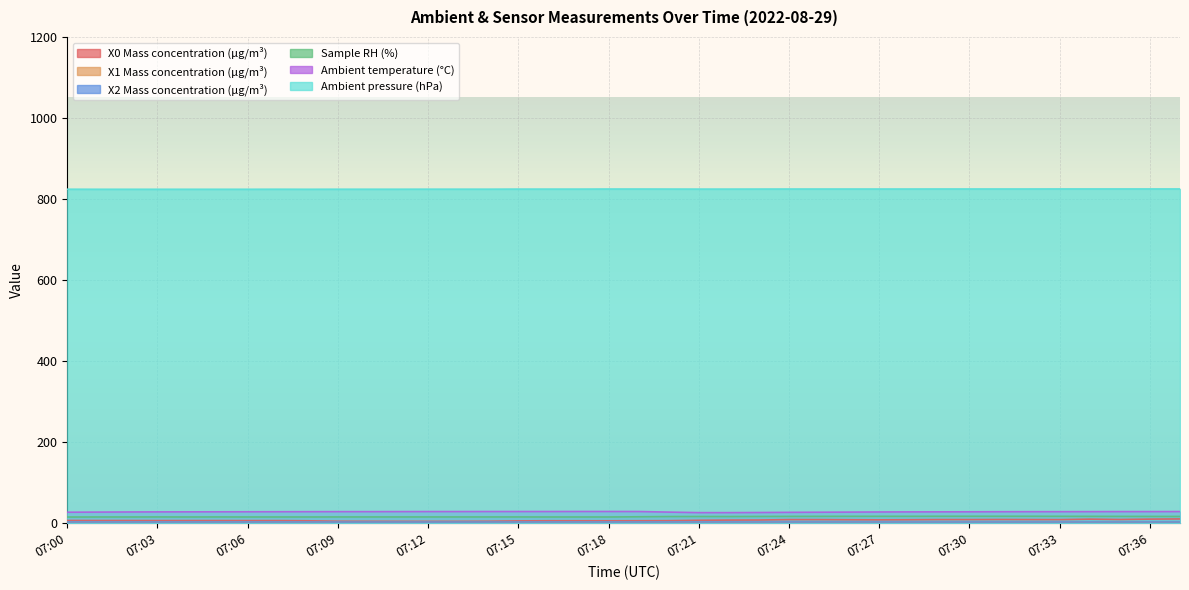

What is the difference between the second highest and minimum values in the Ambient pressure (hPa) series?

0.8